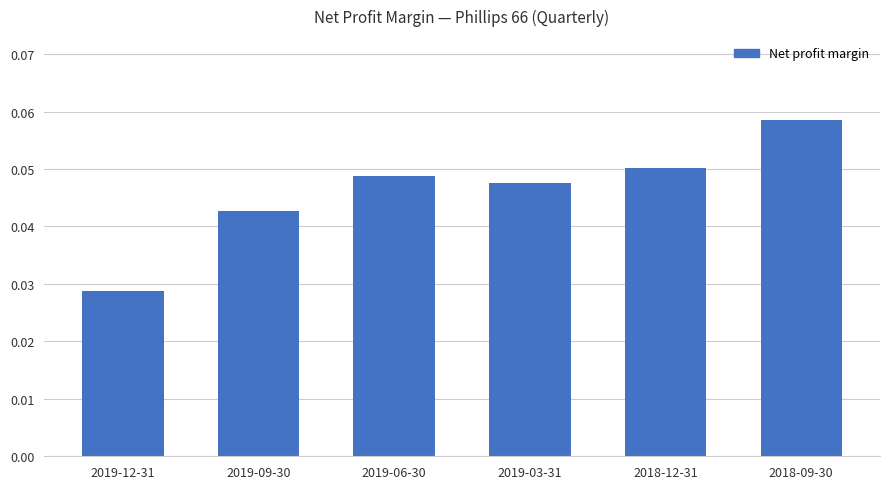

Where is the data nearest to the value 0?

2019-12-31